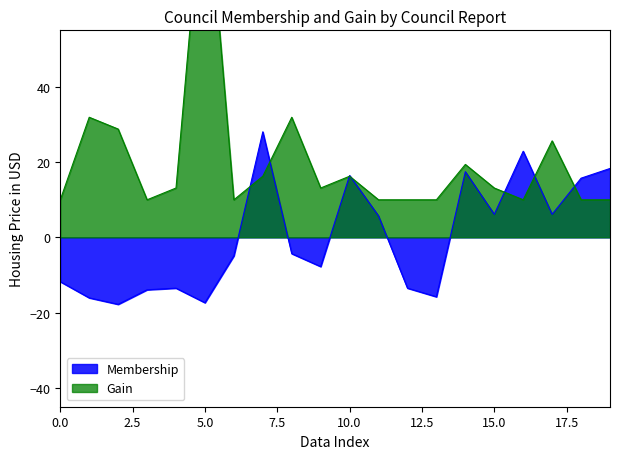

In Membership, how many points are higher than both neighbors (excluding endpoints)?

5